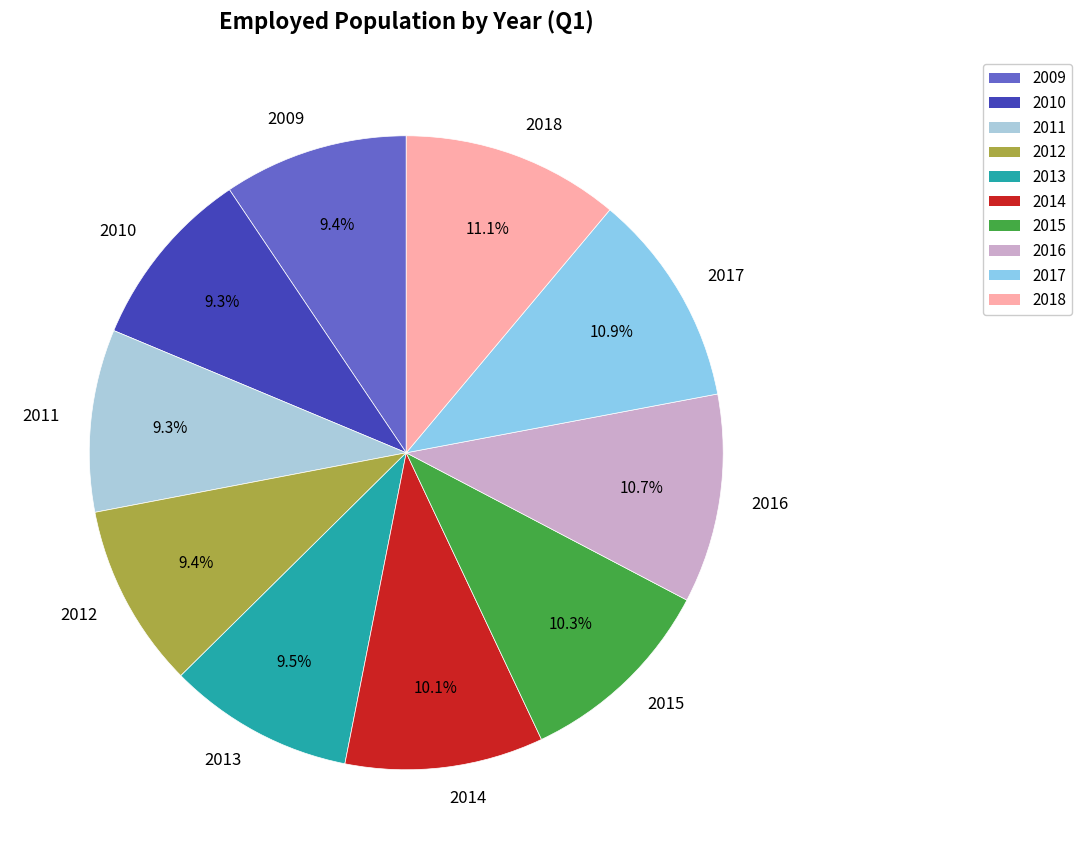

Does any single category account for the majority?

No